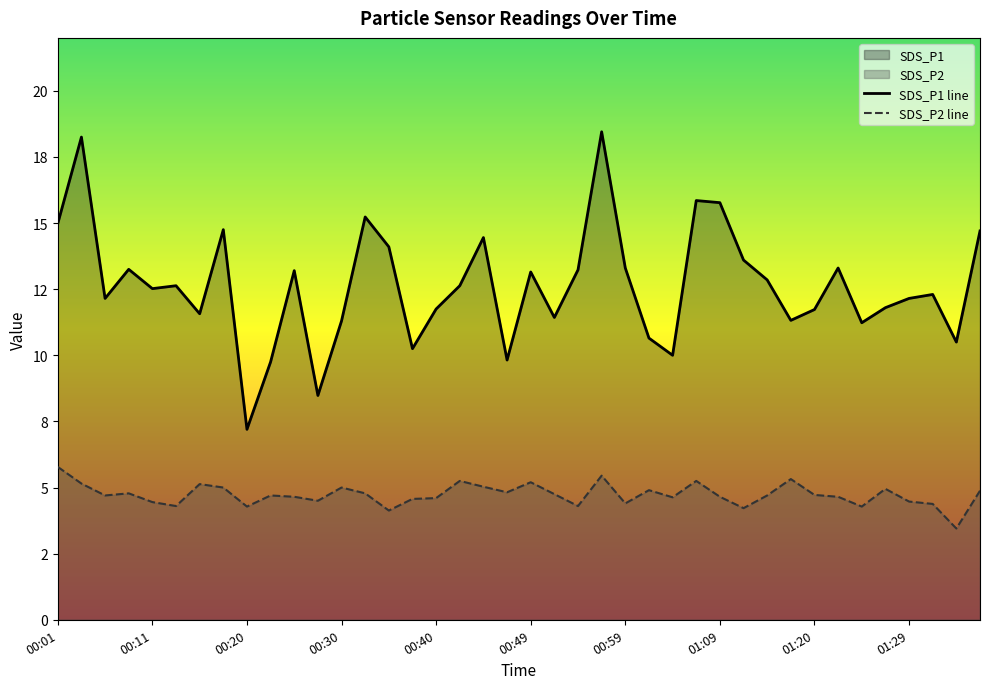

Which series changed the most between 00:30 and 01:07?

SDS_P1